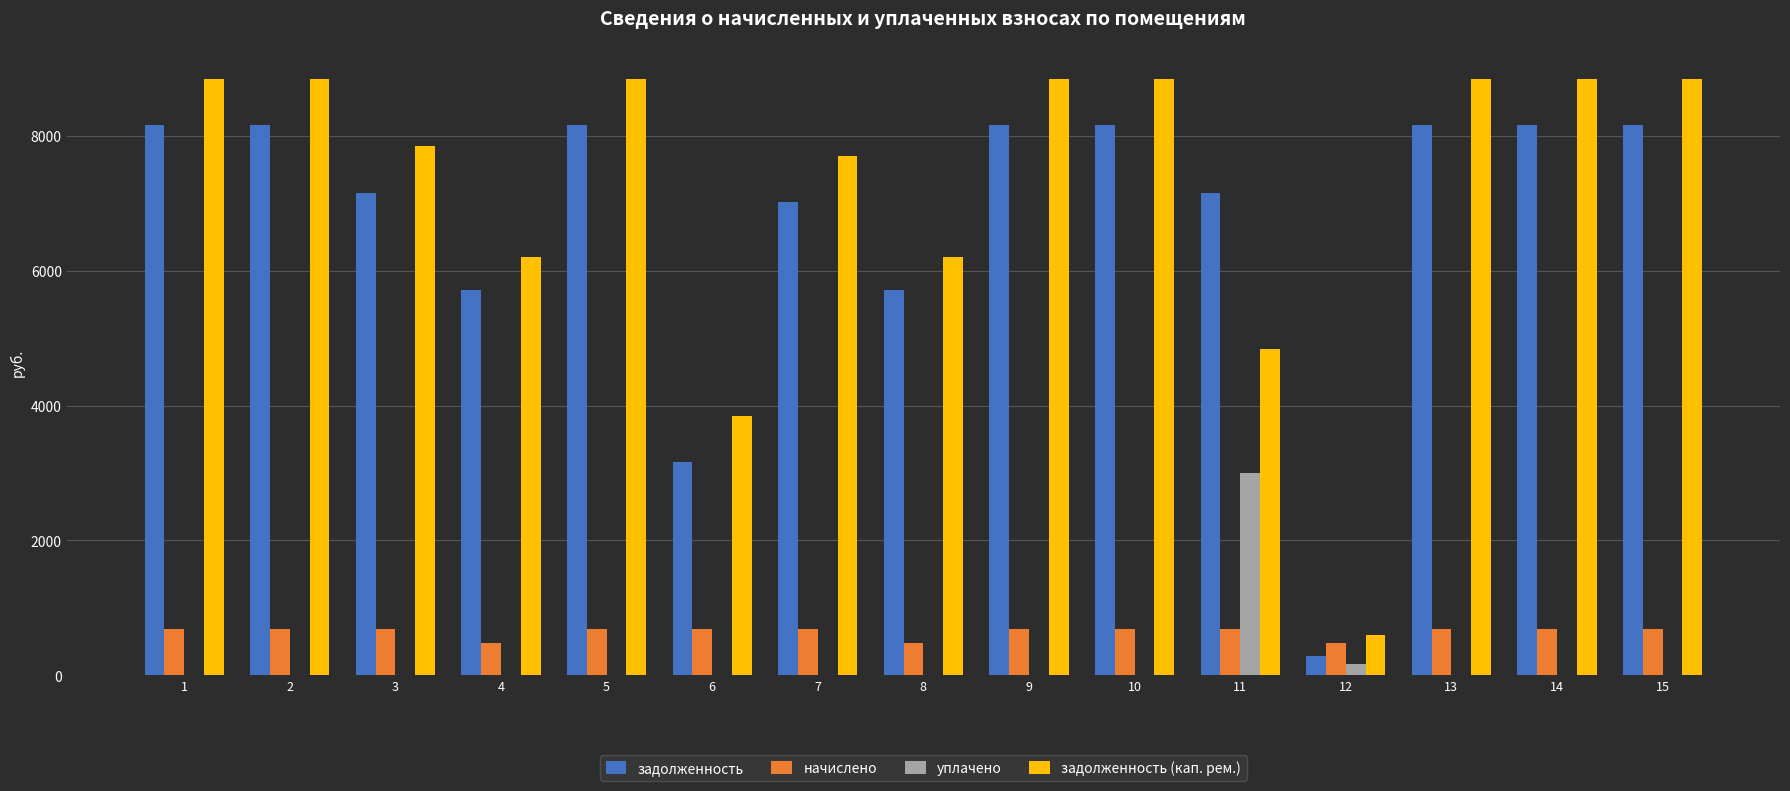

What is the greatest value displayed?

8848.5